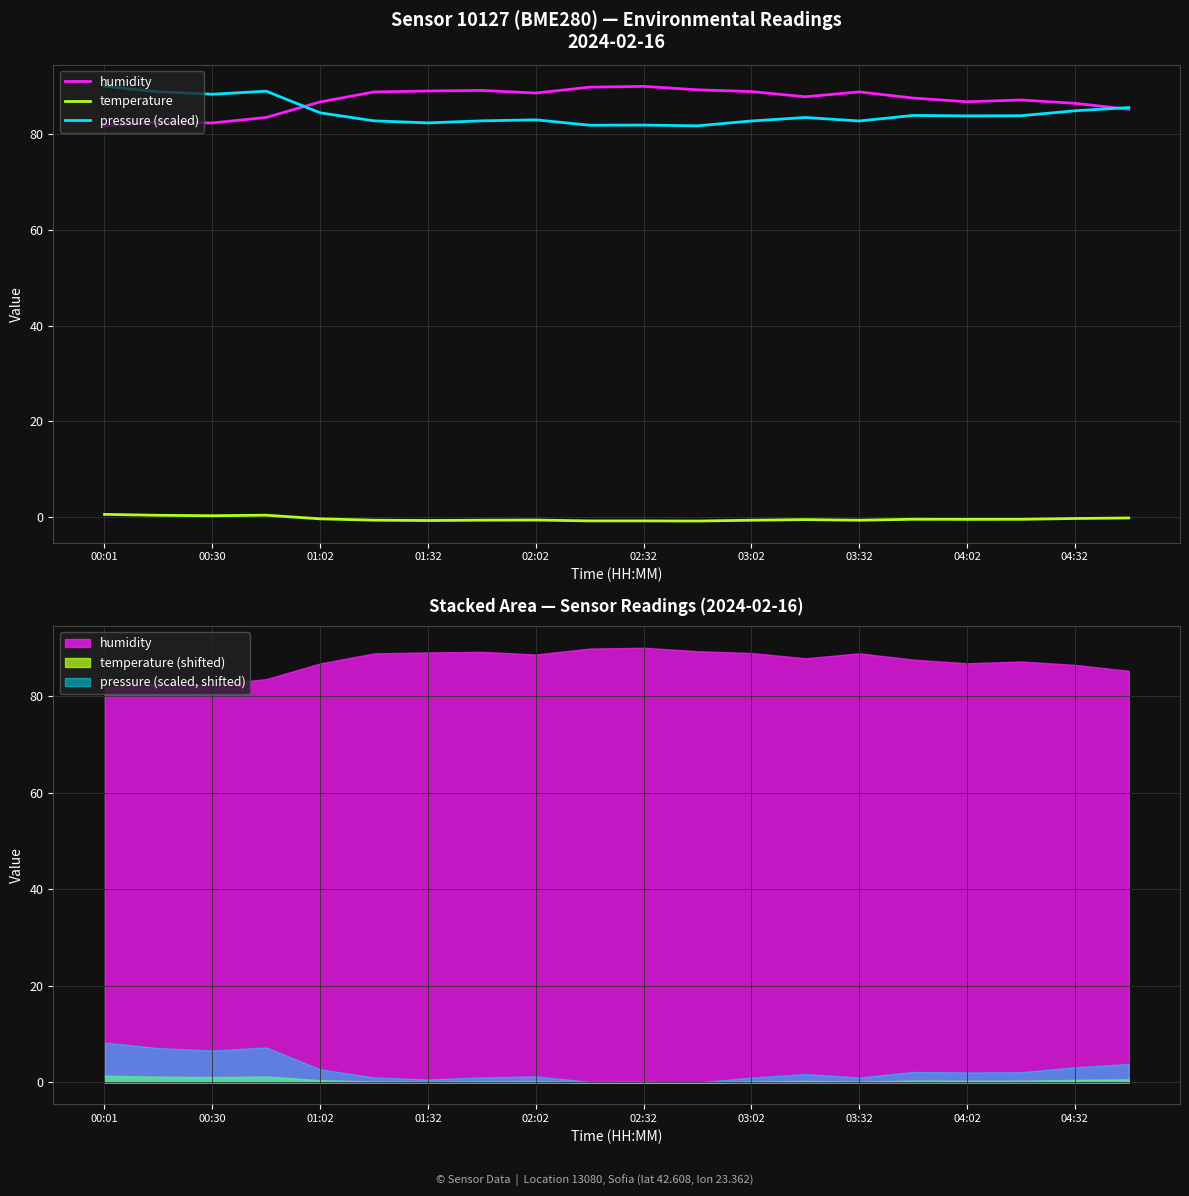

How many values in the humidity series are below 87?

8